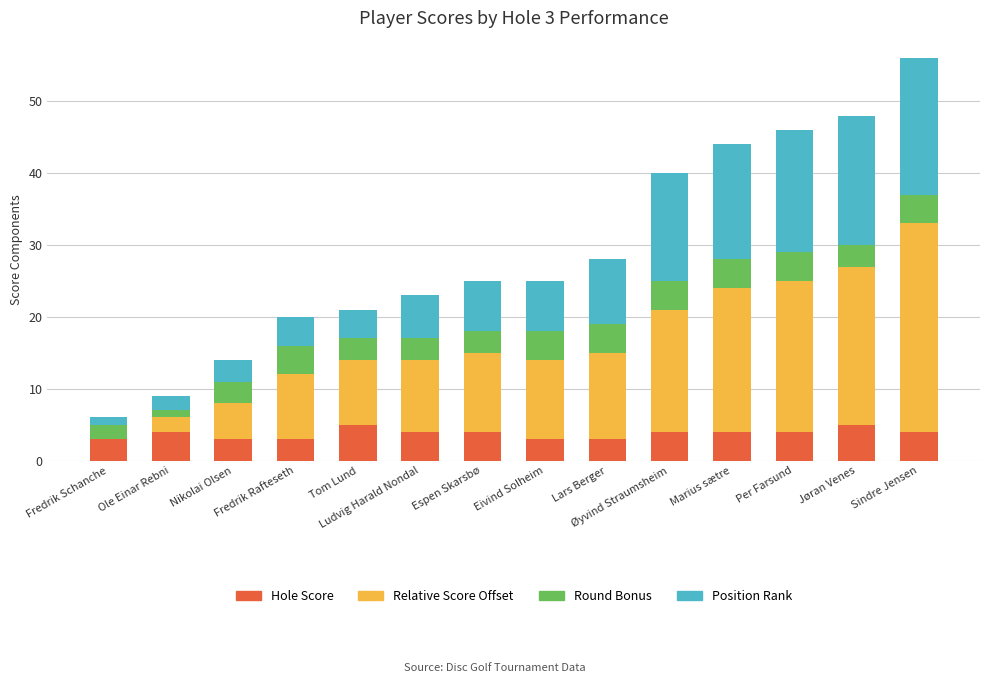

What are all the series names shown in the legend?

Hole Score, Relative Score Offset, Round Bonus, Position Rank